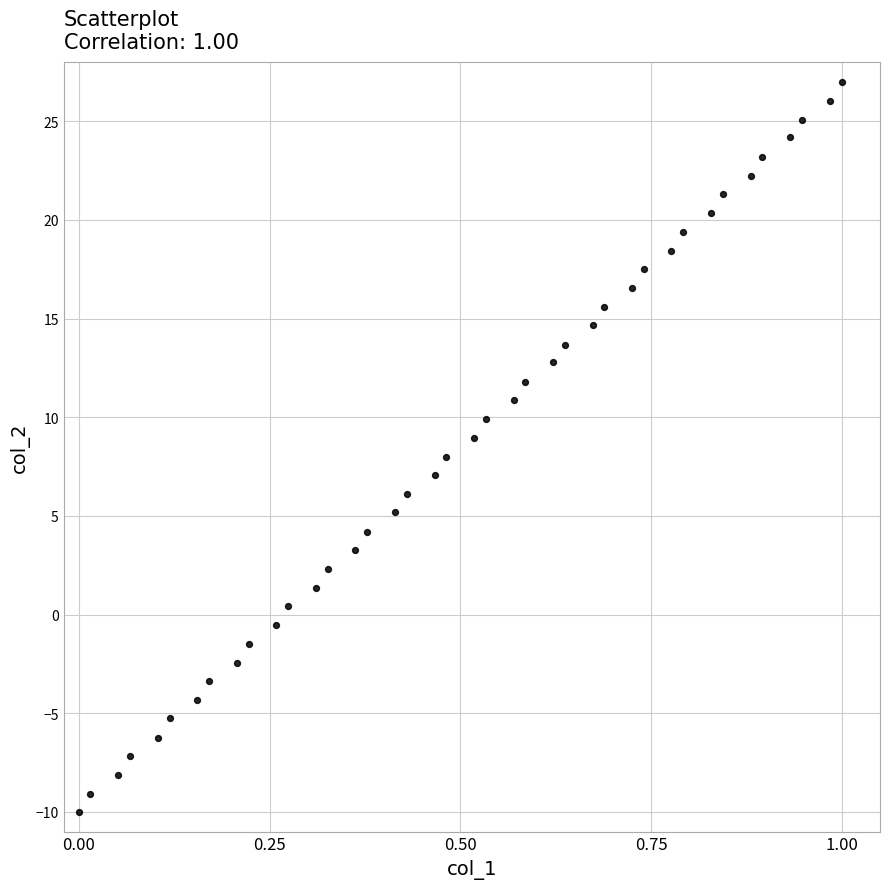

What is the range of X values (max minus min)?

1.0